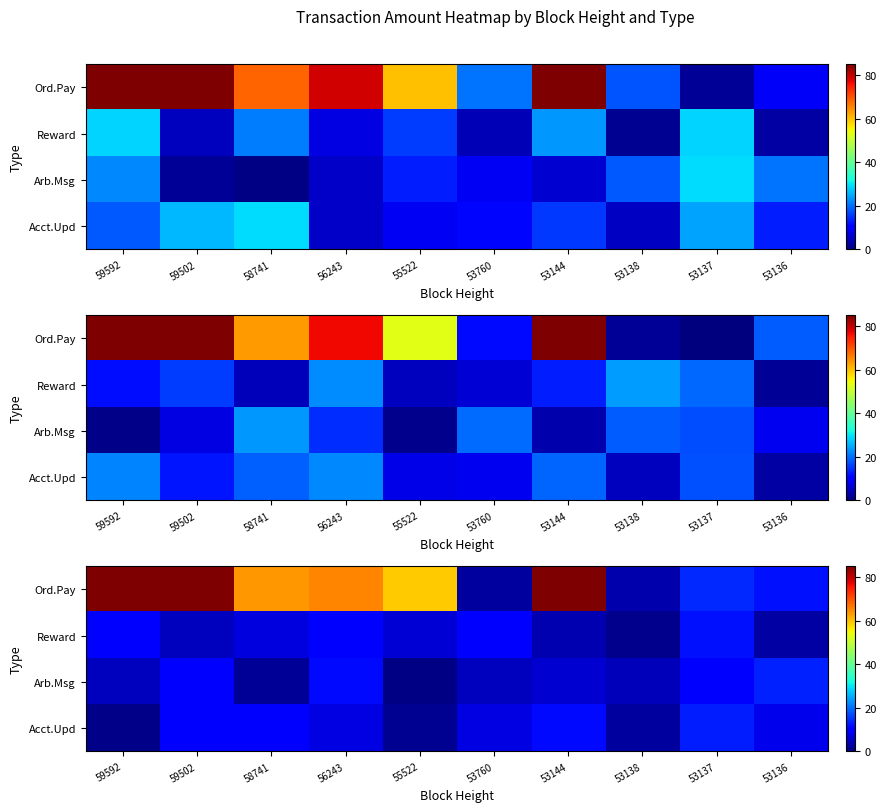

The value of Arb.Msg at 58741 is 0.6. True or false?

False